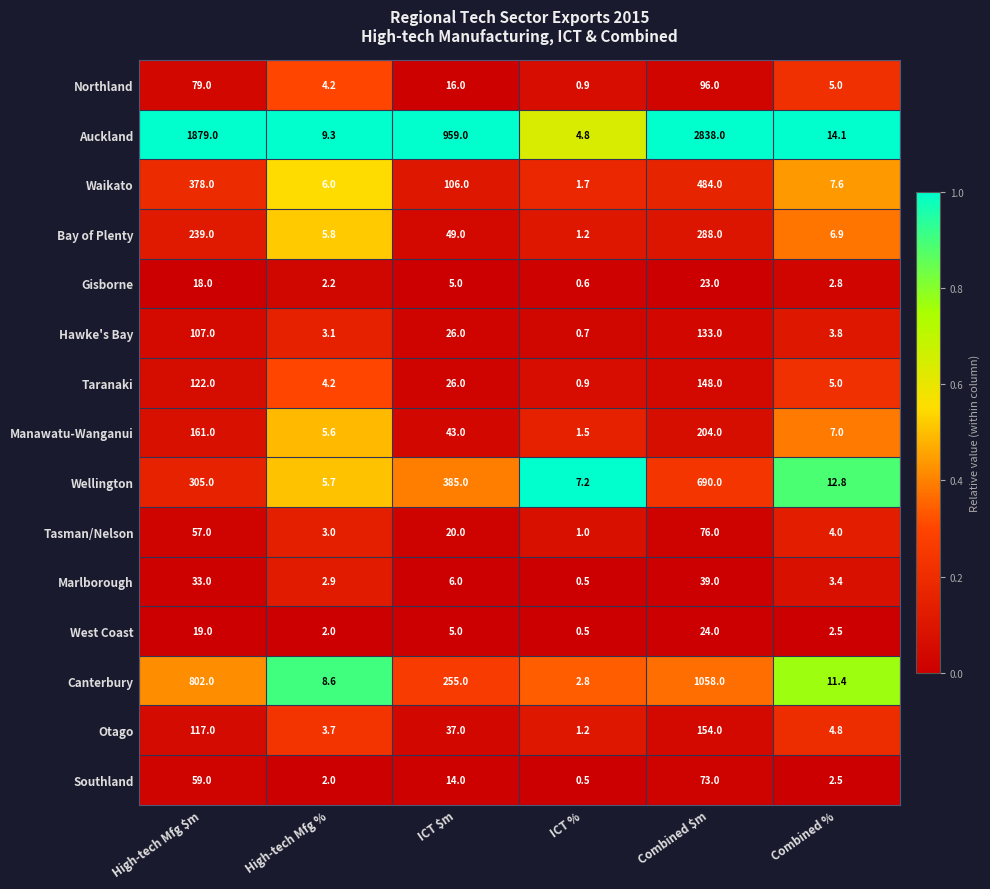

The value of West Coast at High-tech Mfg % is 0.8. True or false?

False